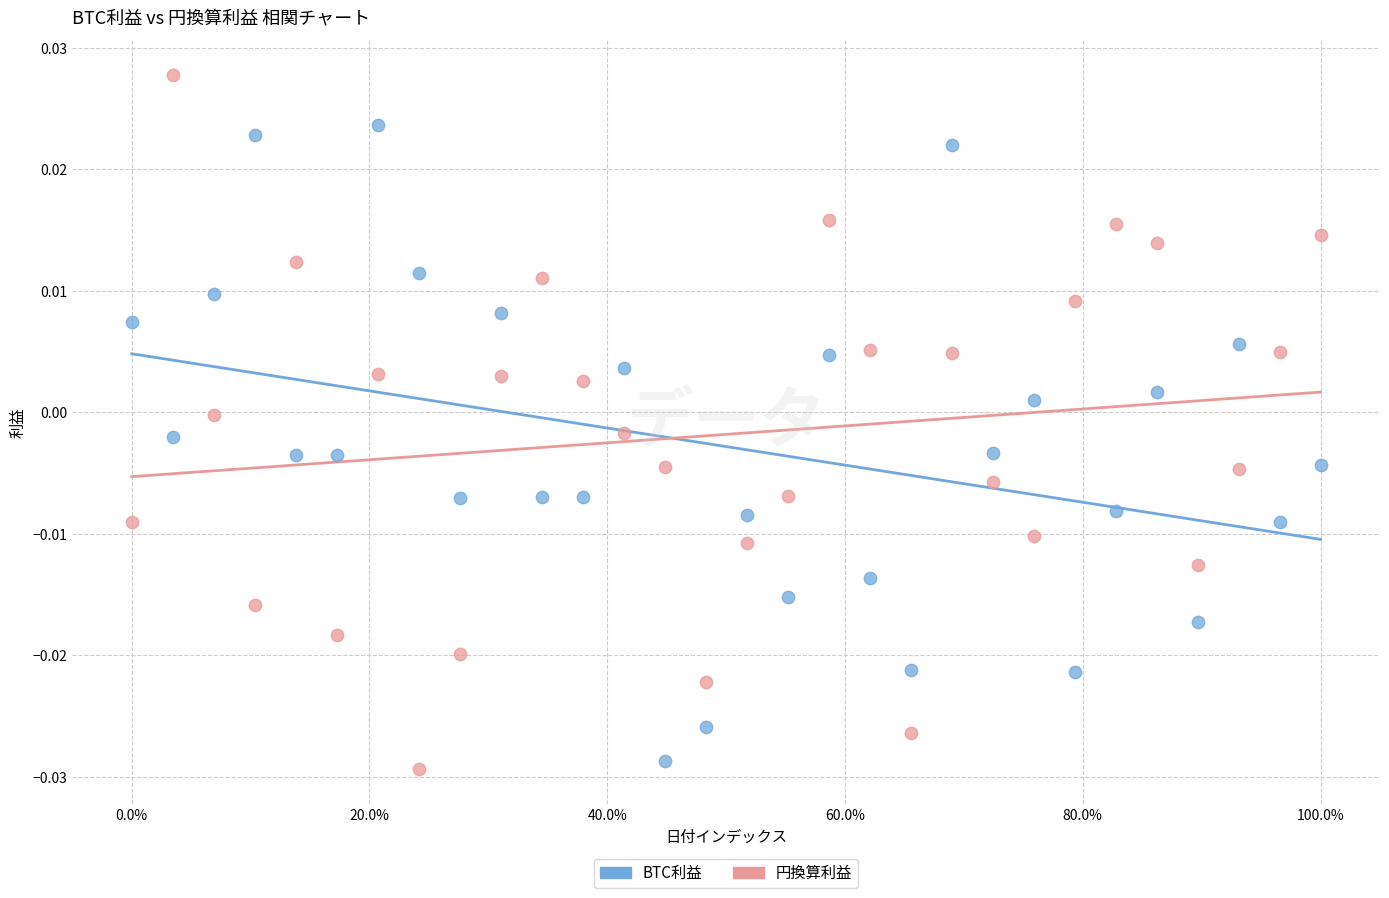

What is the X range (max minus min) for the scatter plot?

1.0